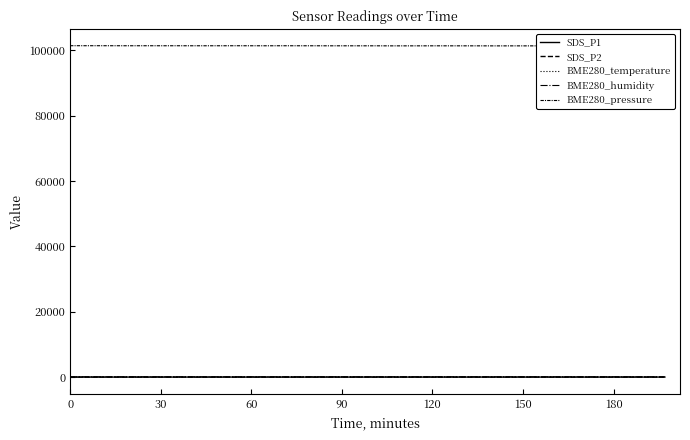

How many interior local valleys does the BME280_pressure series have?

11